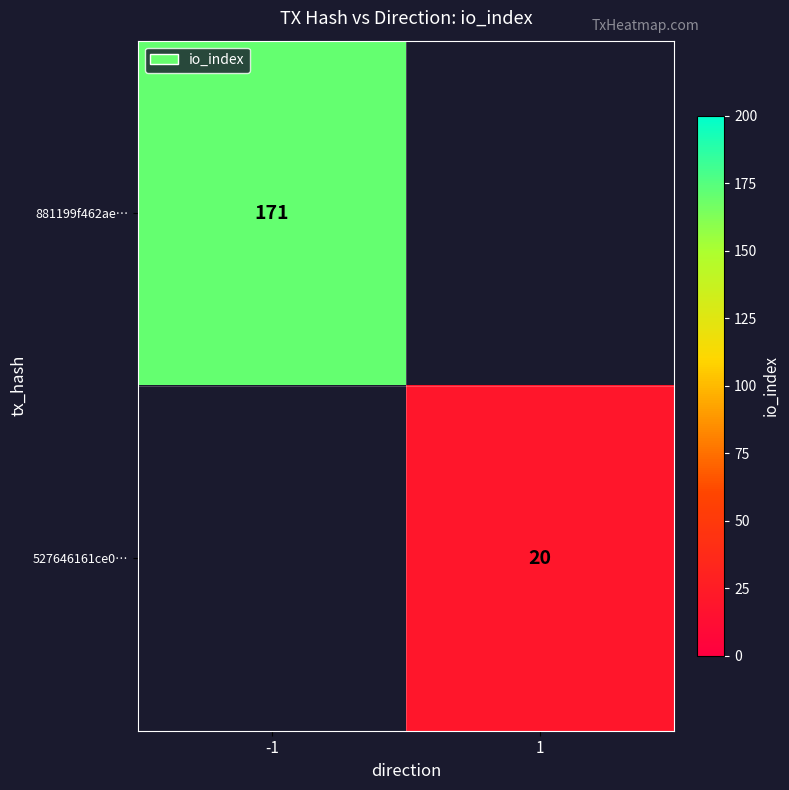

Is it true that 881199f462ae… equals 171 at -1?

True